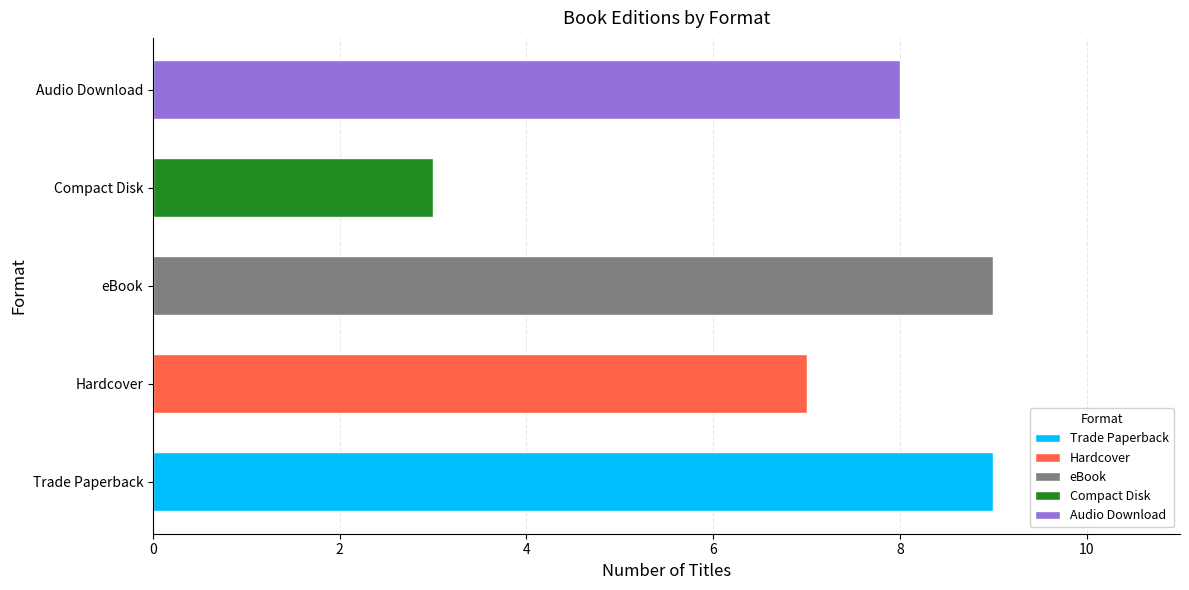

Reading right to left, what are all the values shown in this chart?

Trade Paperback: Hardcover=9	Trade Paperback=9
Hardcover: Hardcover=7	Trade Paperback=7
eBook: Hardcover=9	Trade Paperback=9
Compact Disk: Hardcover=3	Trade Paperback=3
Audio Download: Hardcover=8	Trade Paperback=8